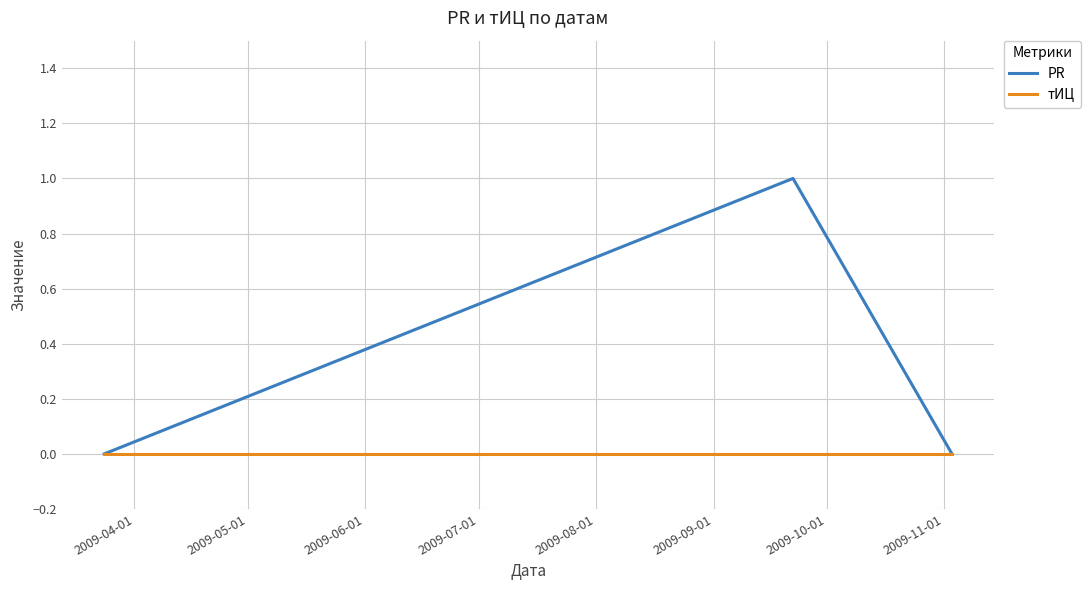

Which series has the largest total across all categories?

PR